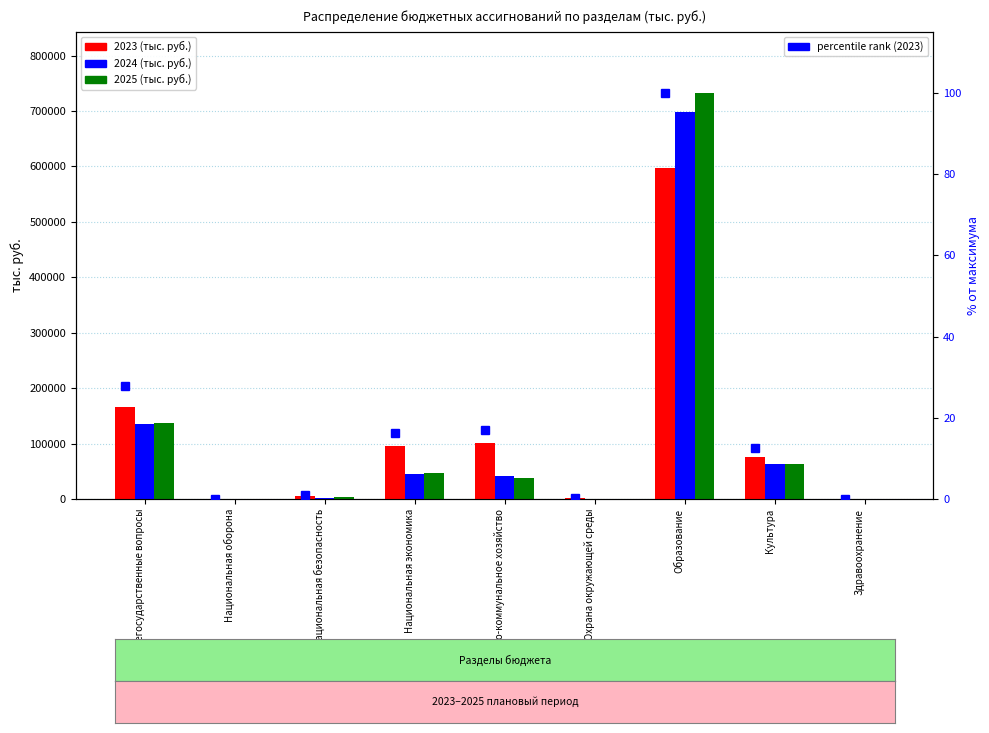

True or false: the data shows 1.6 at Национальная безопасность.

False